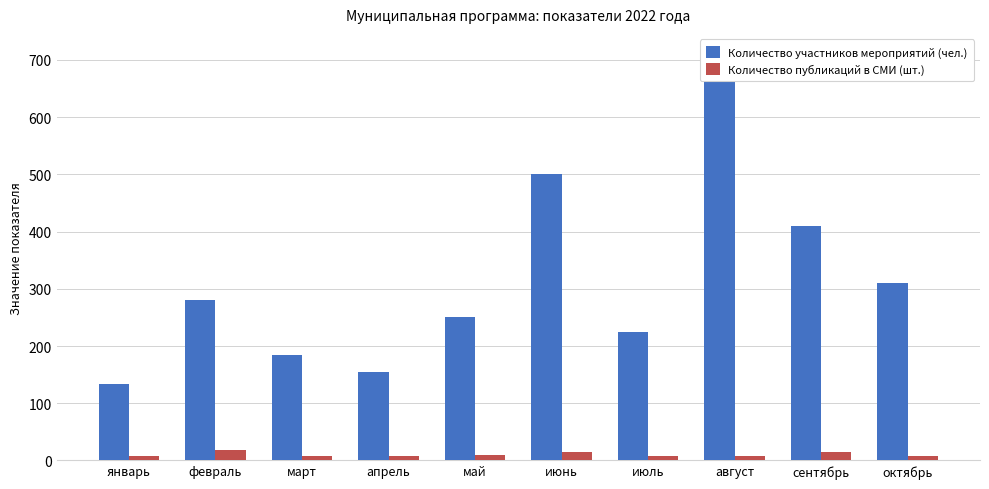

Does the chart contain stacked bars?

No